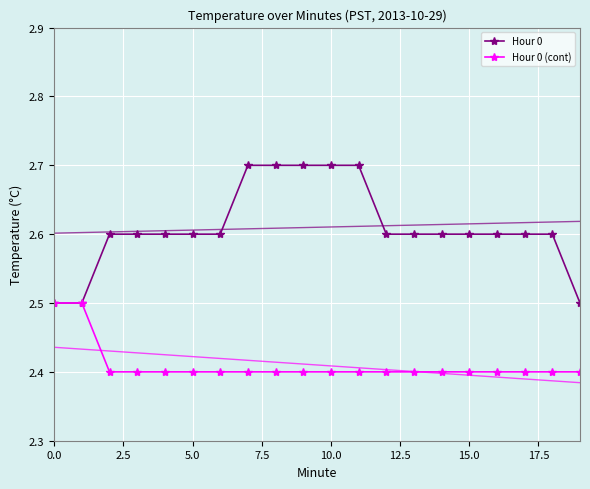

What is the difference between the maximum and minimum values in the Hour 0 (cont) series?

0.1